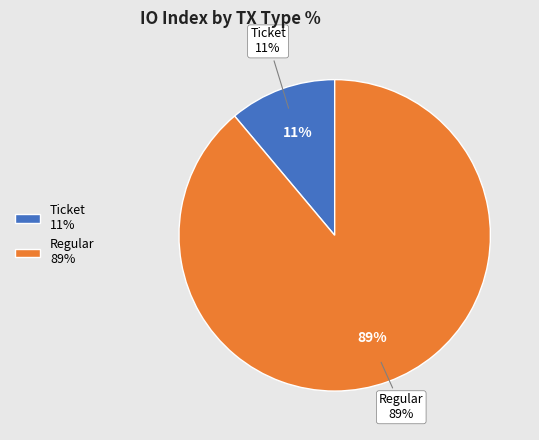

Is there a majority slice in this chart?

Yes